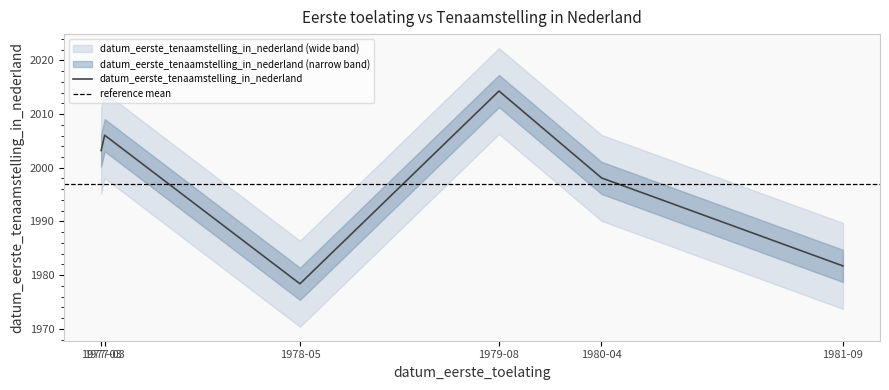

List the labels in order of value, smallest first.

1978-05, 1981-09, 1980-04, 1977-03, 1977-03, 1979-08